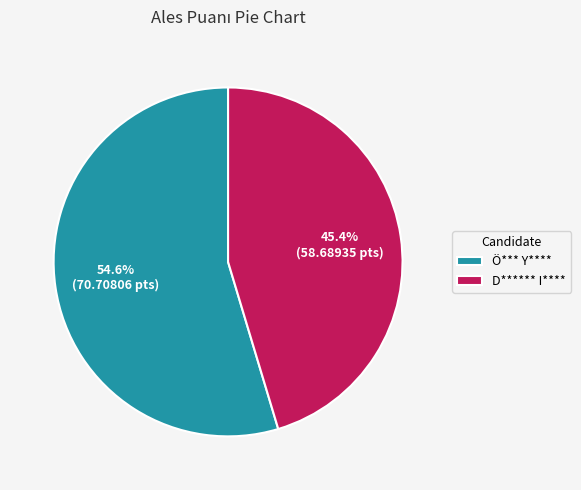

Which slice is the smallest?

D****** I****